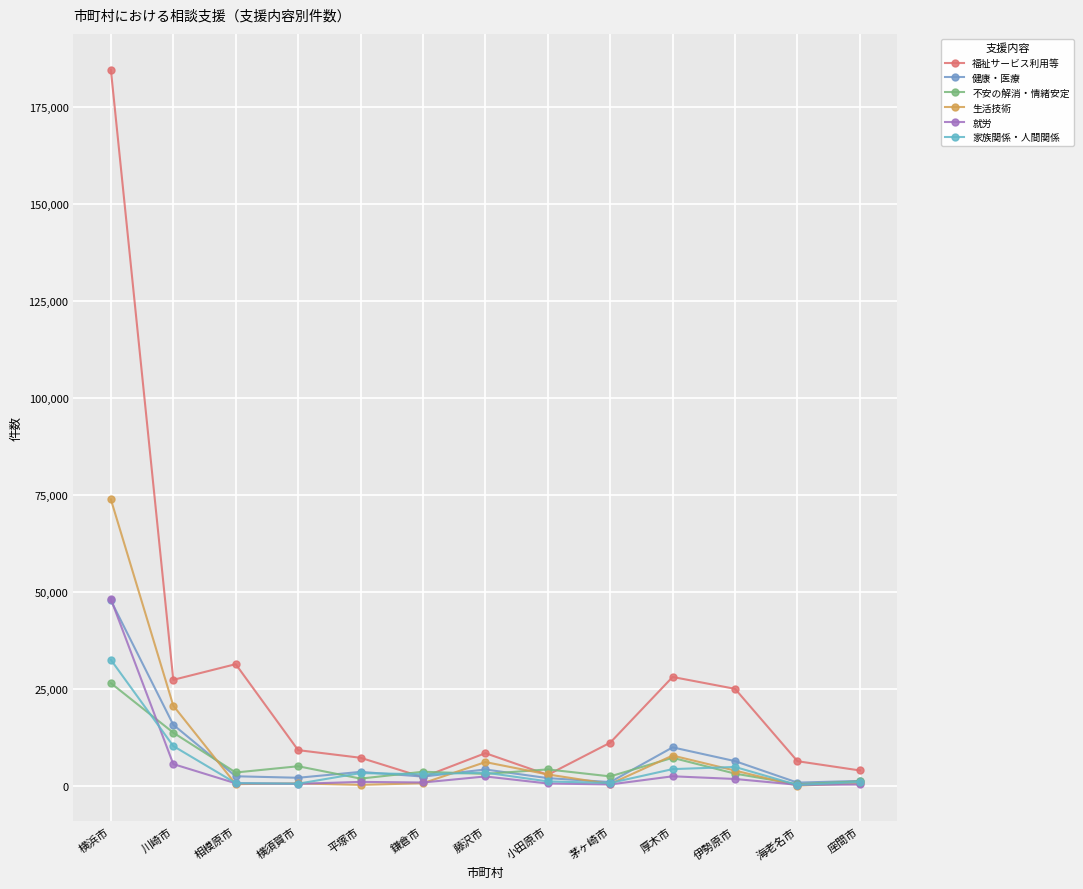

Does the chart have visible grid lines?

Yes